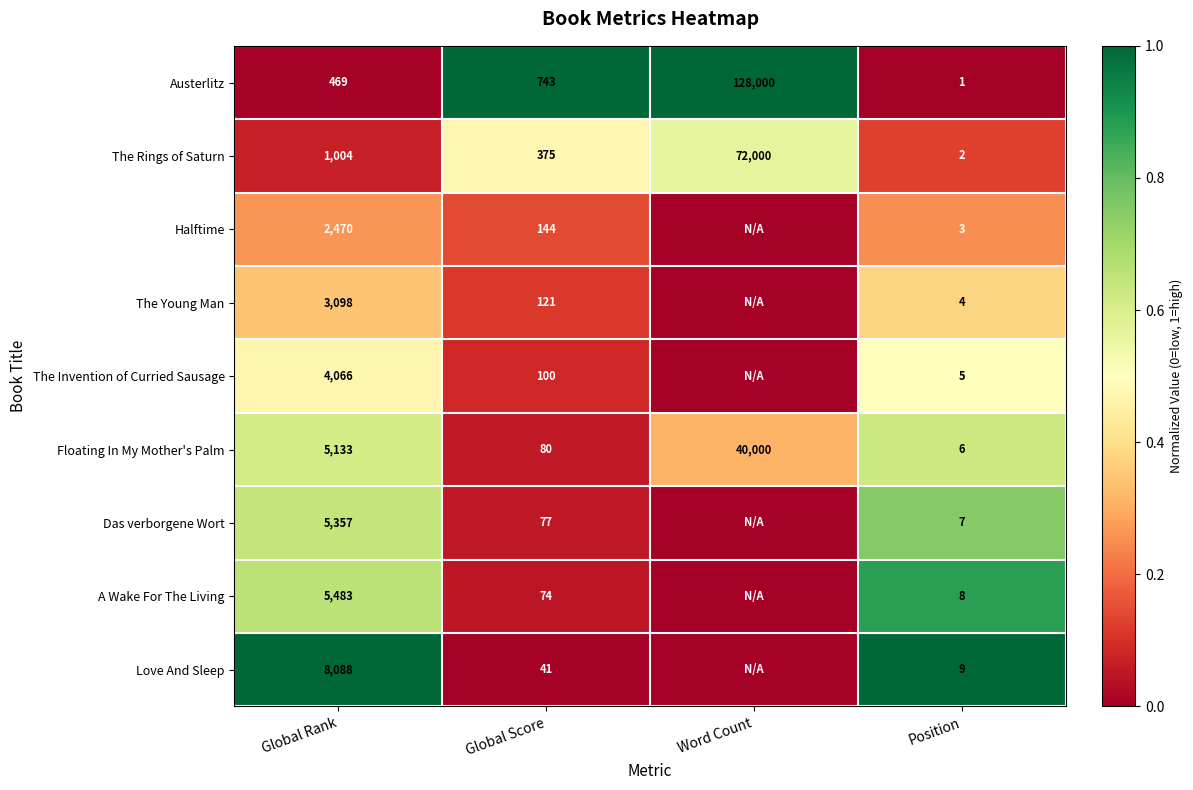

What is the sum of all Floating In My Mother's Palm values?

45219